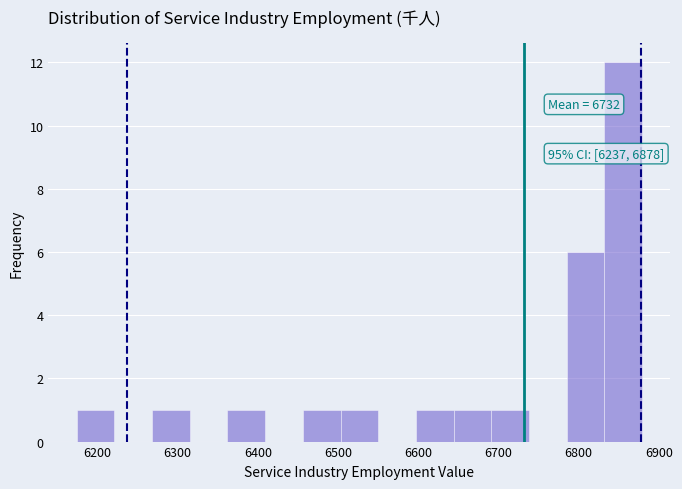

Over which range of the x-axis is the bar tallest?

6832 to 6879